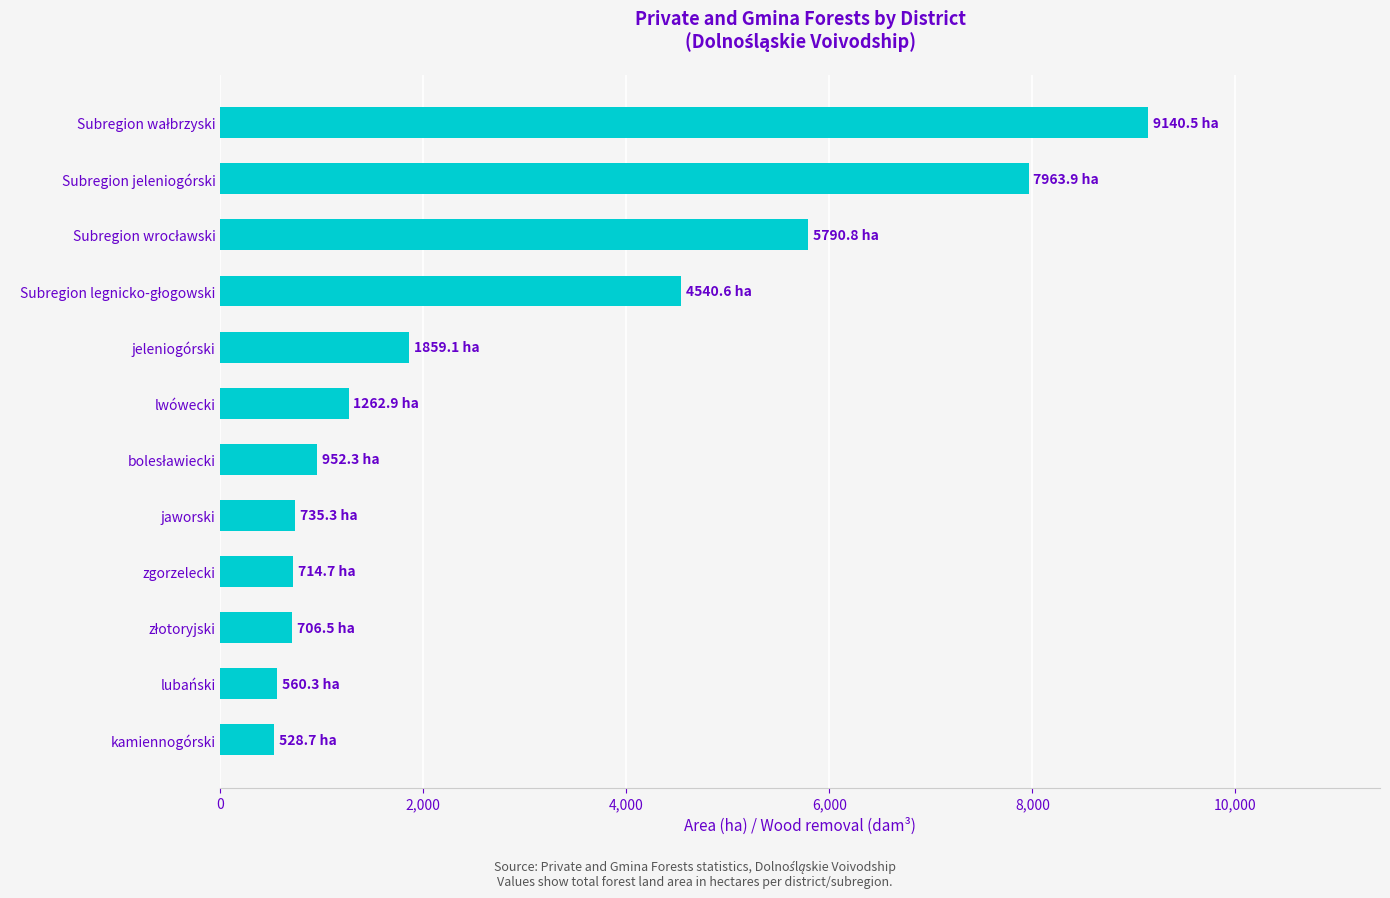

Are the bars grouped side by side (vs. stacked)?

No